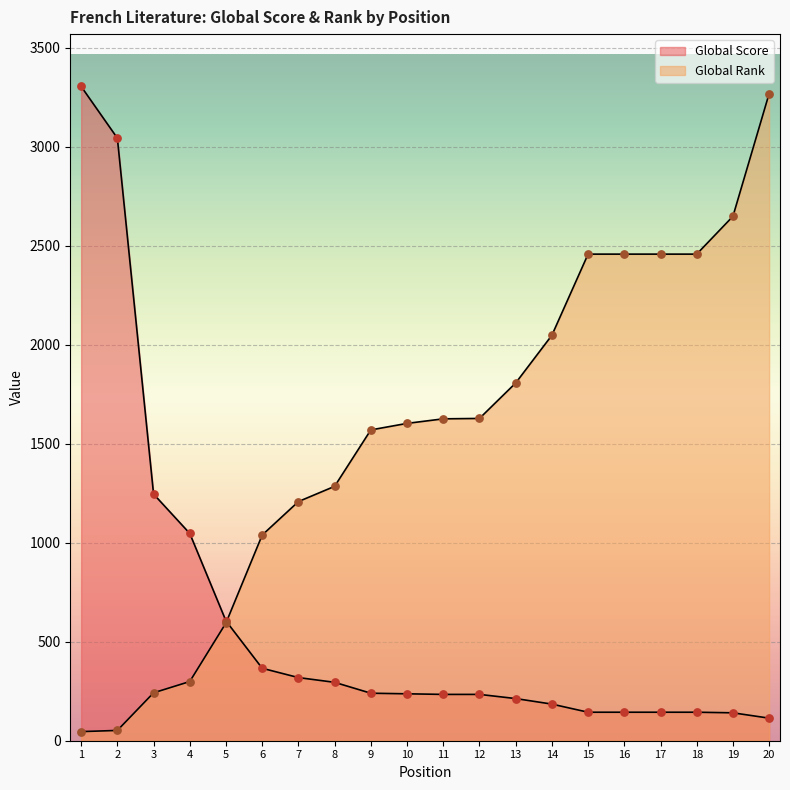

Which series has the widest spread of Y values?

Global Rank